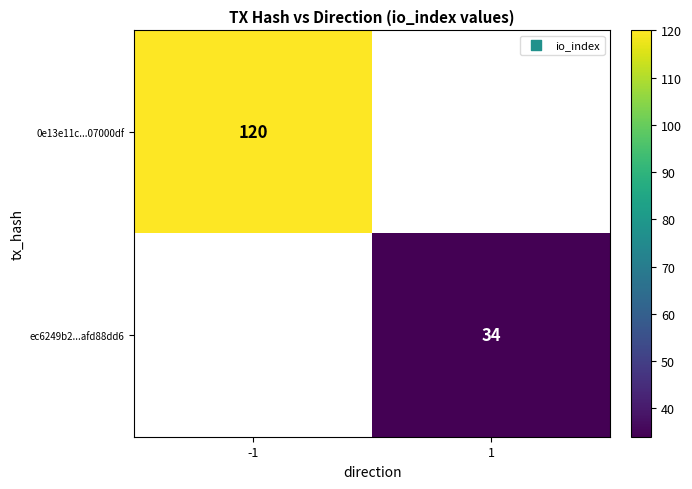

True or false: ec6249b2...afd88dd6 has a value of 34 at 1.

True